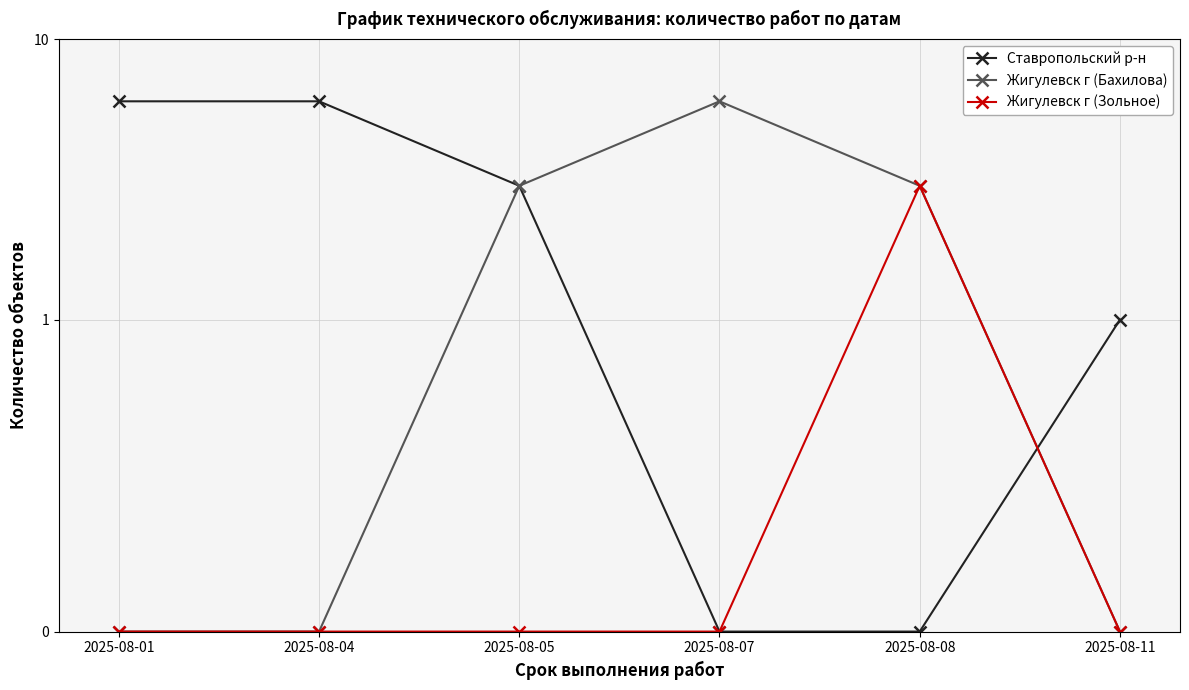

What are all the series names shown in the legend?

Ставропольский р-н, Жигулевск г (Бахилова), Жигулевск г (Зольное)